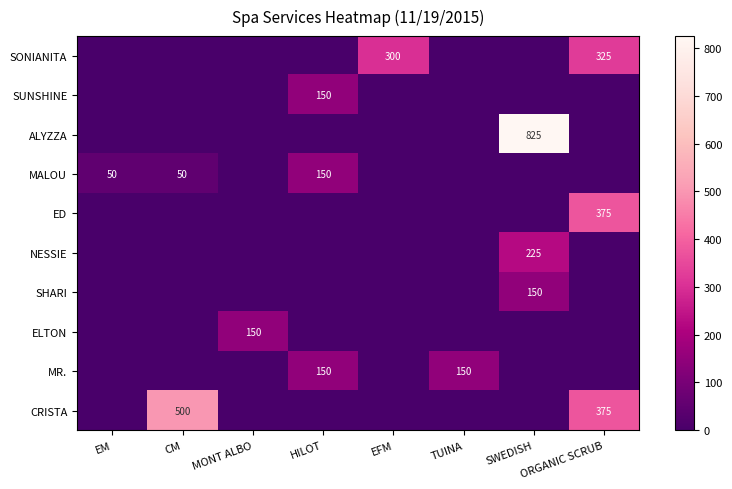

True or false: ALYZZA has a value of 499 at SWEDISH.

False